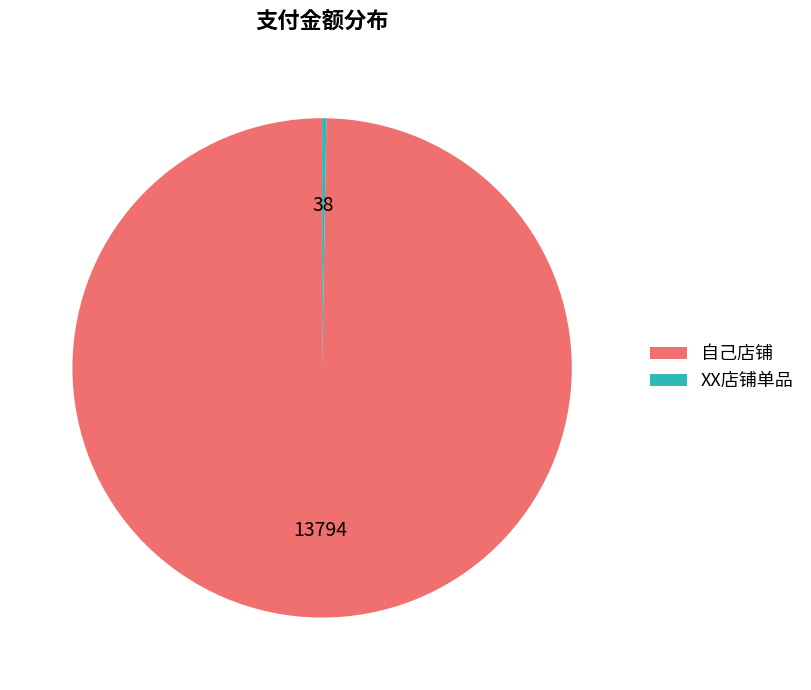

Is there any slice that represents more than half of the pie?

Yes